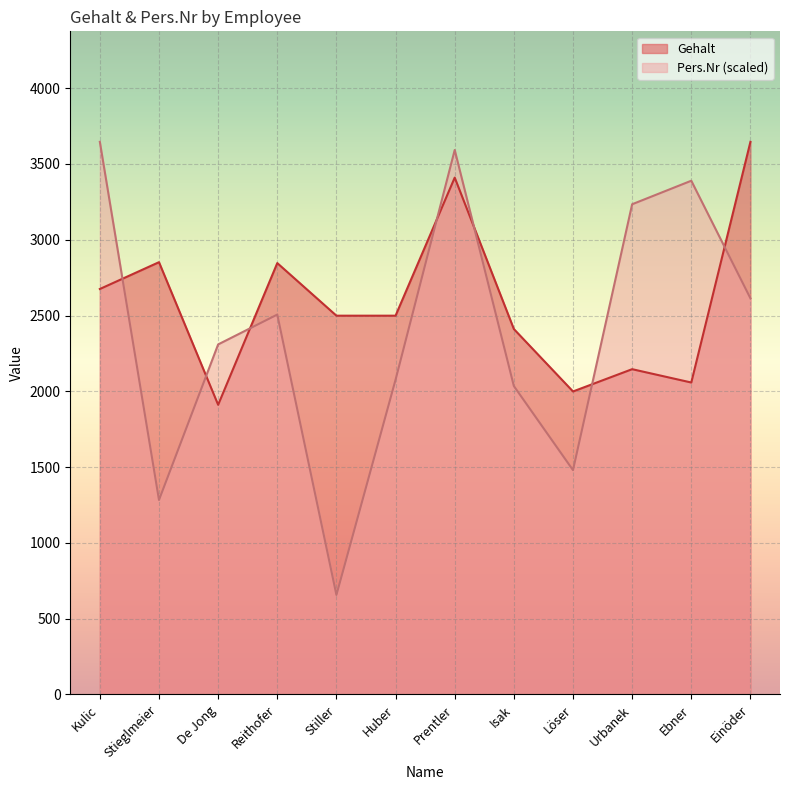

What is the total value across all series at Prentler?

7002.3